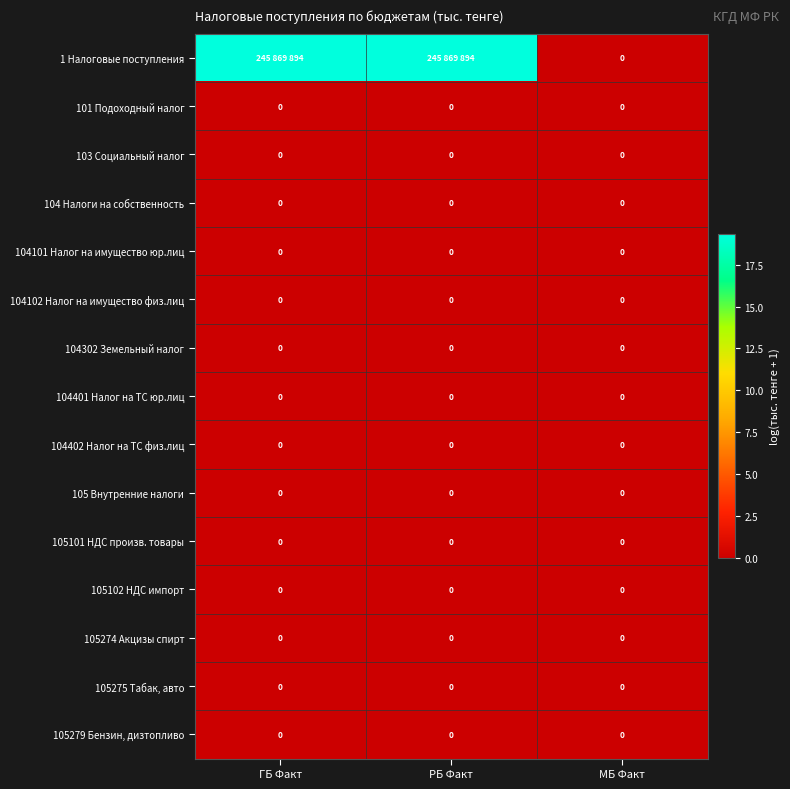

Is the value of 1 Налоговые поступления at ГБ Факт greater than the value of 105102 НДС импорт at РБ Факт?

Yes